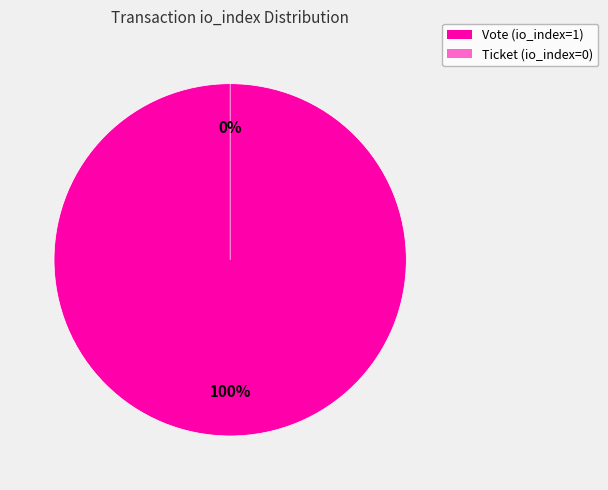

Is it true that Vote (io_index=1) is 99% of the pie?

False